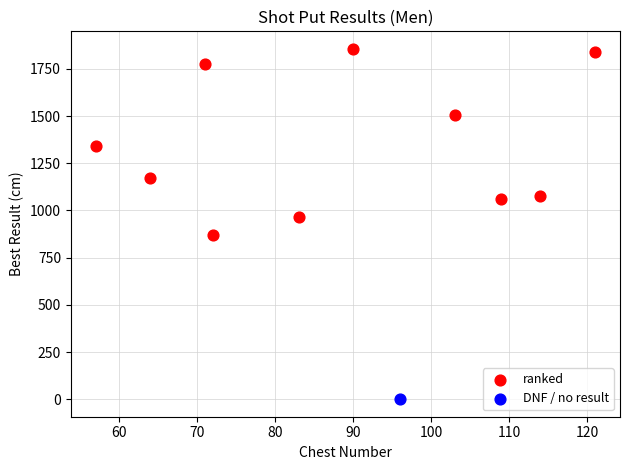

What are all the series names shown in the legend?

ranked, DNF / no result